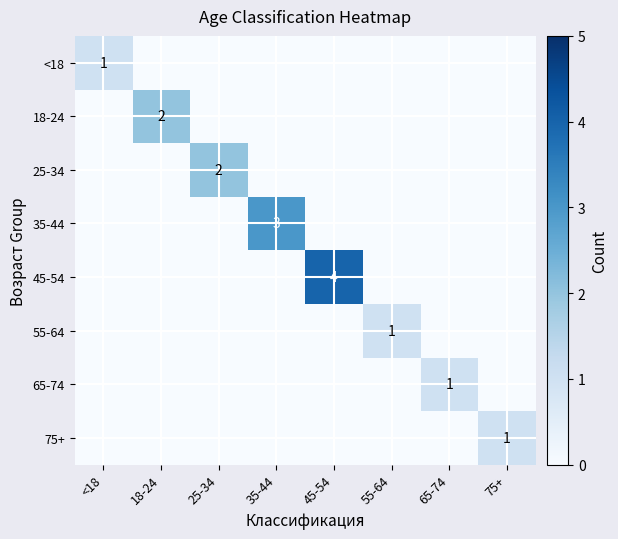

What is the spread (max minus min) of values at 45-54?

4